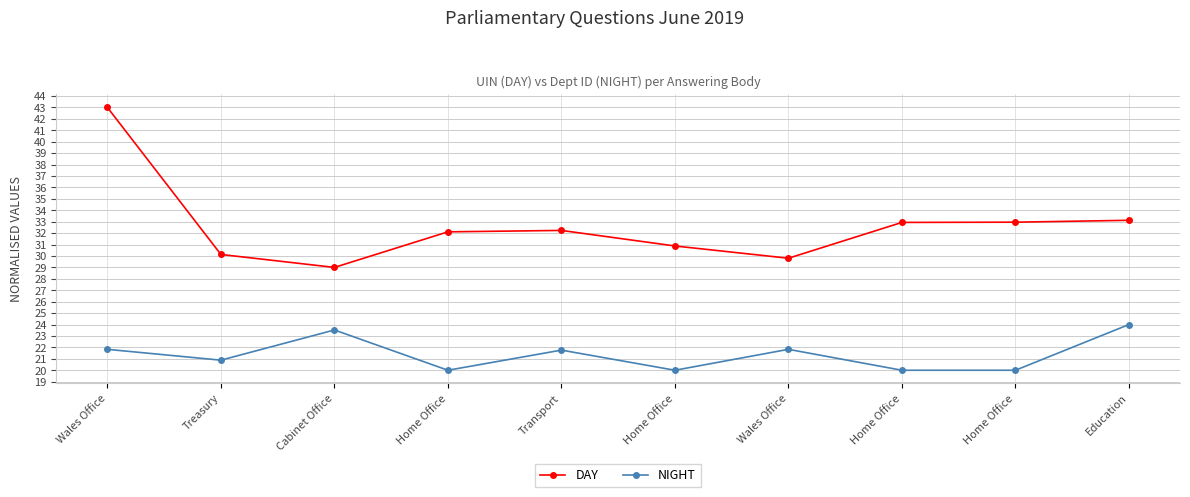

Between Treasury and Home Office, which series saw the biggest shift?

DAY